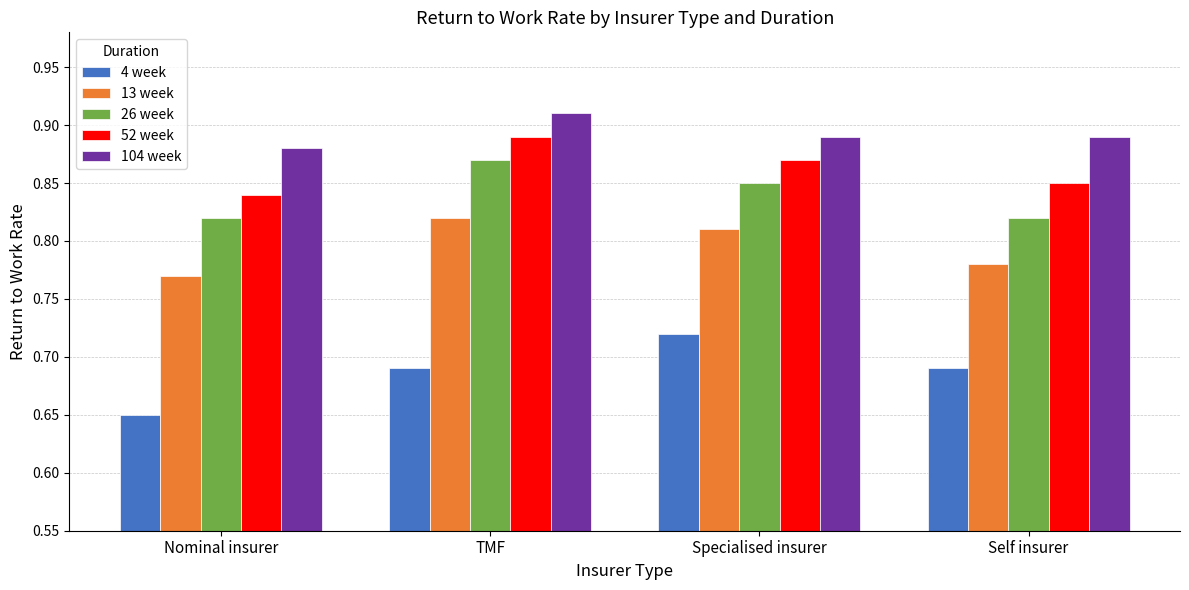

How many 13 week values are between 0 and 1?

4